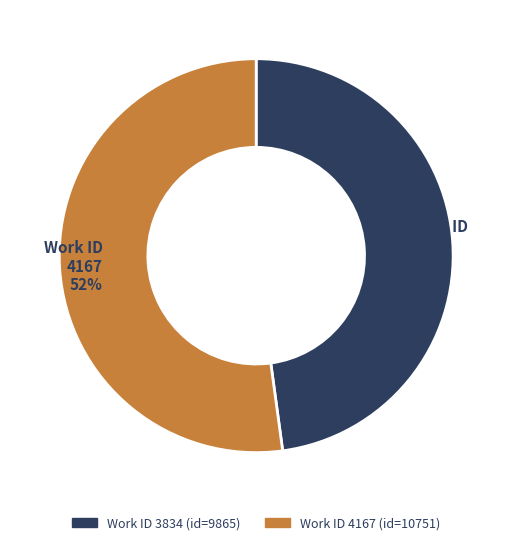

Is there any slice that represents more than half of the pie?

Yes